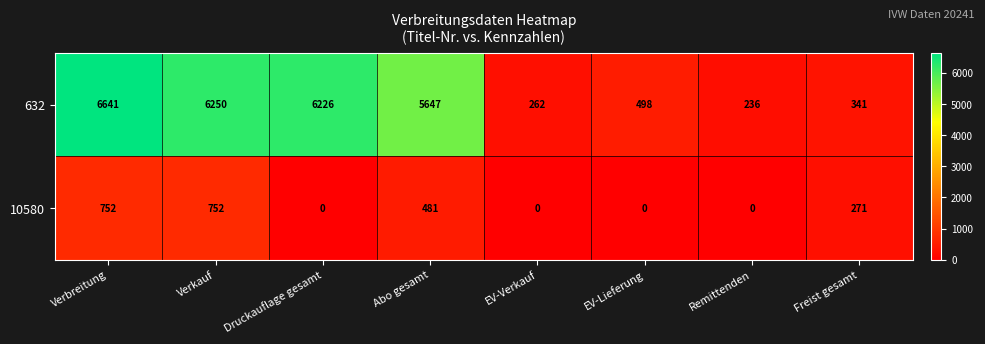

At how many categories does at least one series exceed 3370?

4